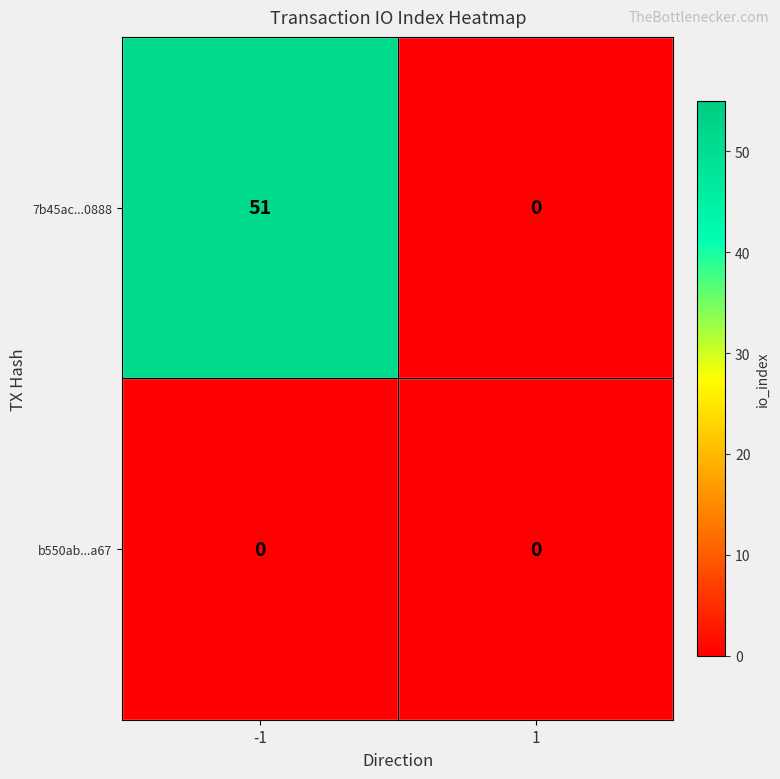

List the series in order of their overall mean, highest first.

7b45ac...0888, b550ab...a67